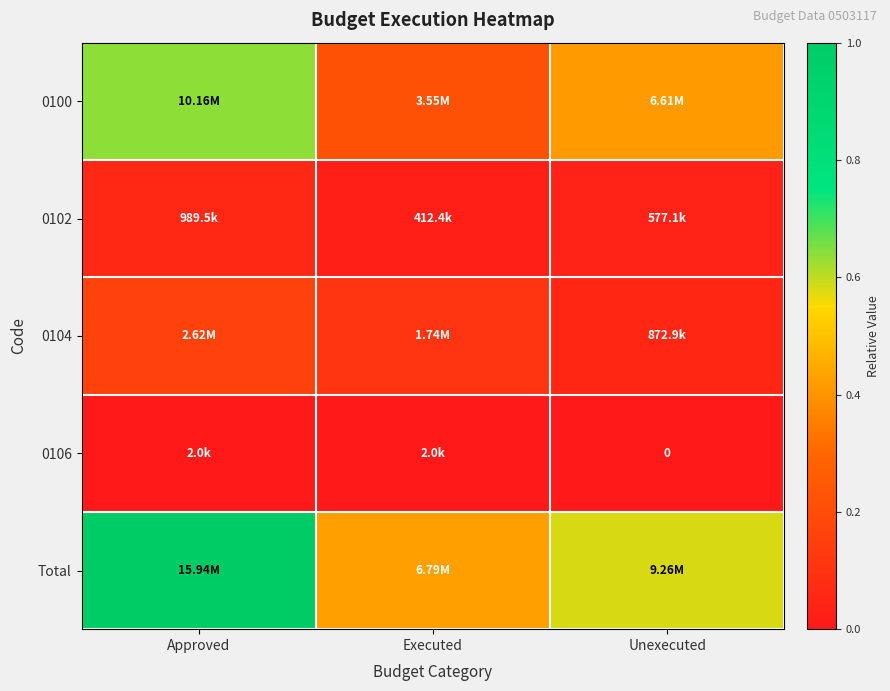

How many distinct data groups are displayed?

5